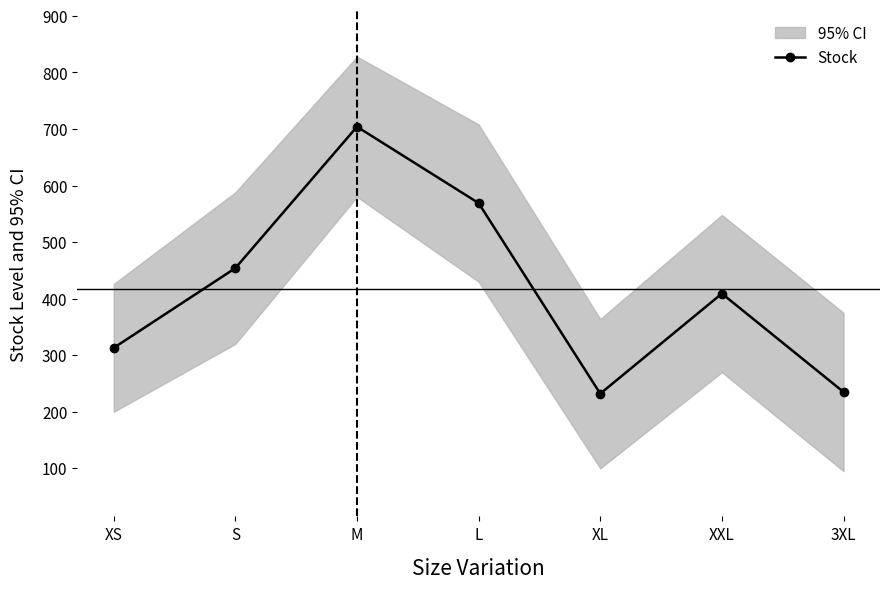

Where is the data nearest to the value 468?

S